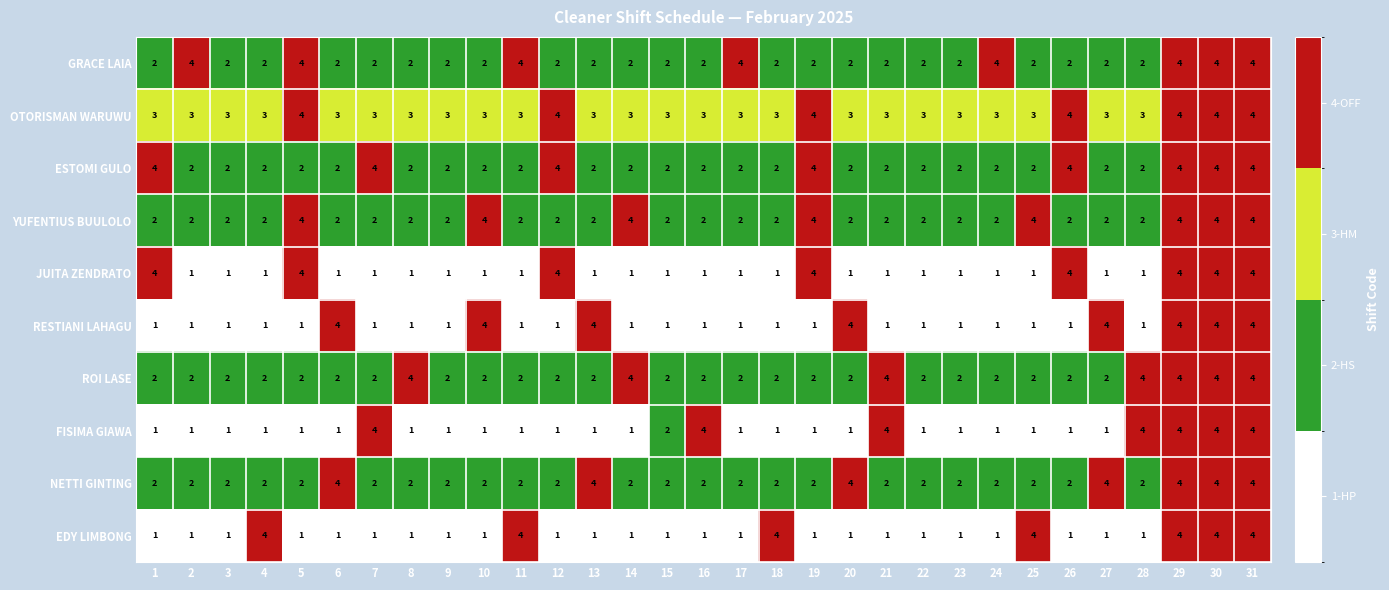

How many OTORISMAN WARUWU values are between 3 and 4?

31